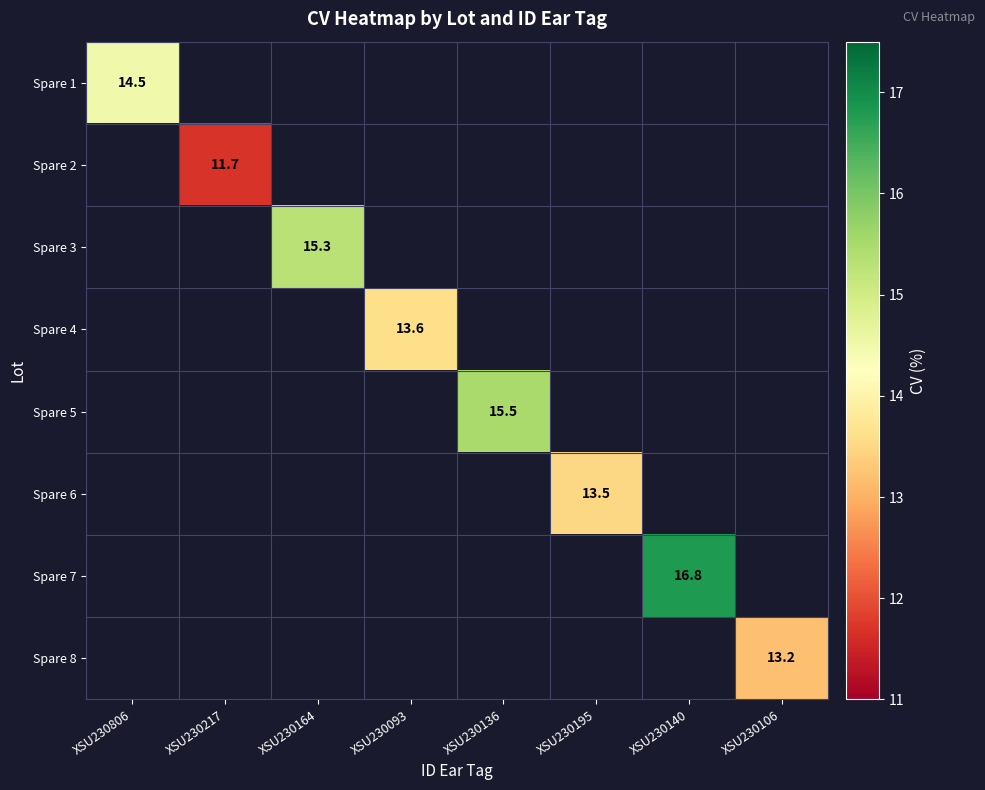

The value of Spare 2 at XSU230217 is 11.7. True or false?

True